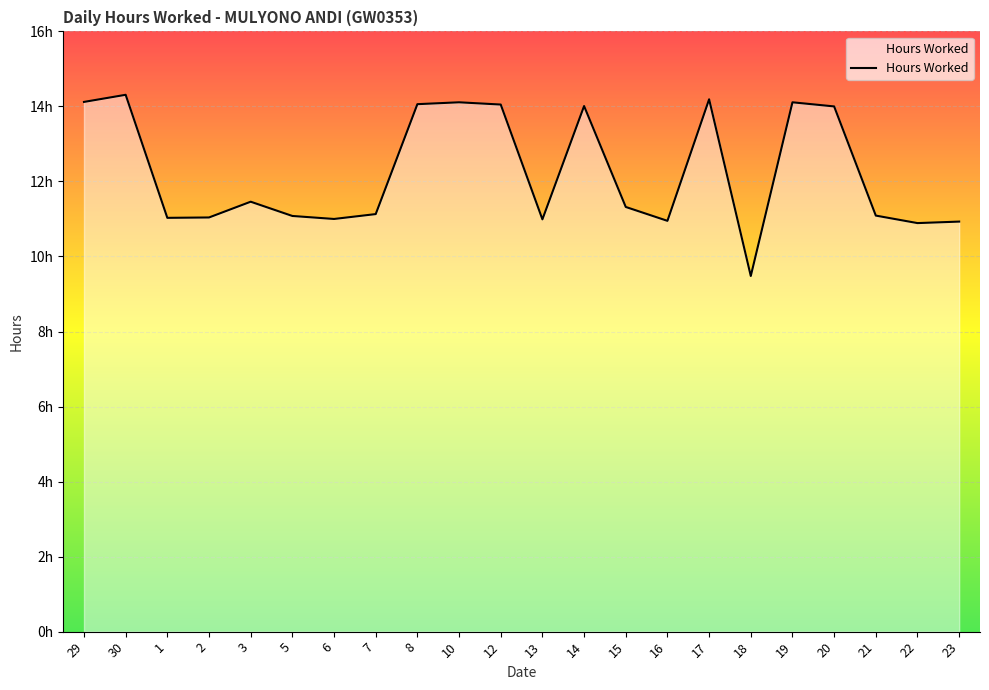

Does the chart display data point markers on the line(s)?

No